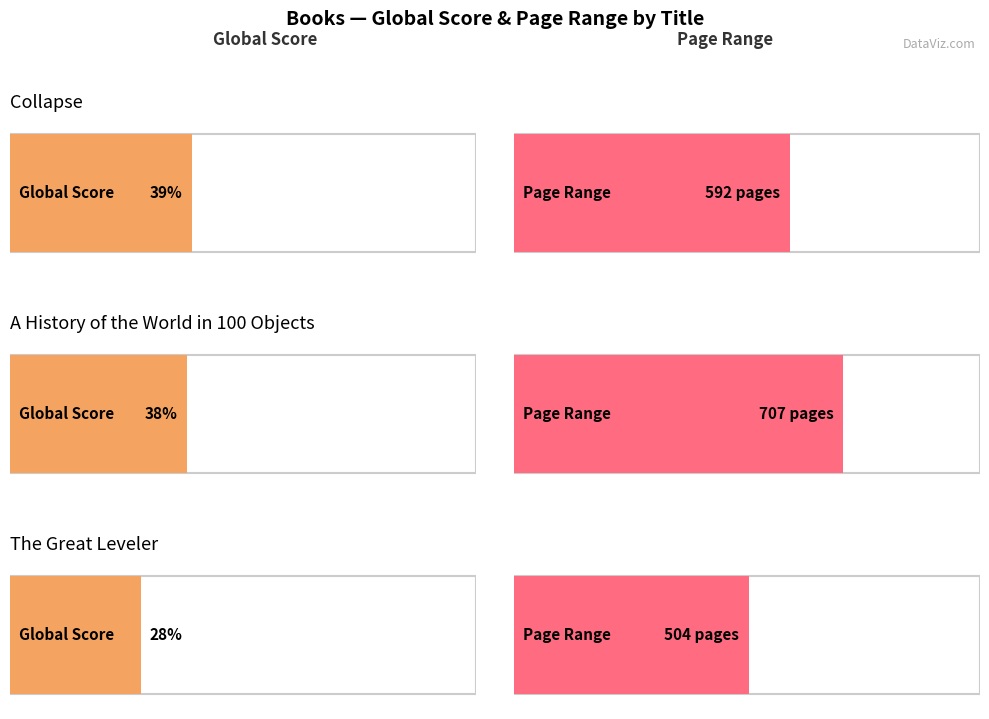

At which label does Page Range first exceed 592?

A History of the World in 100 Objects